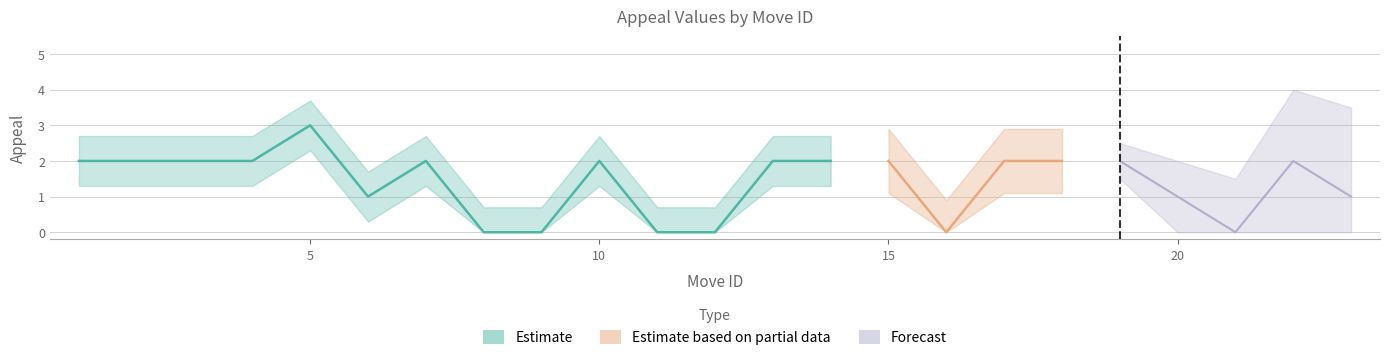

Reading left to right, what are all the values shown in this chart?

1=2	2=2	4=2	5=3	6=1	7=2	8=0	9=0	10=2	11=0	12=0	13=2	14=2	15=2	16=0	17=2	18=2	19=2	20=1	21=0	22=2	23=1